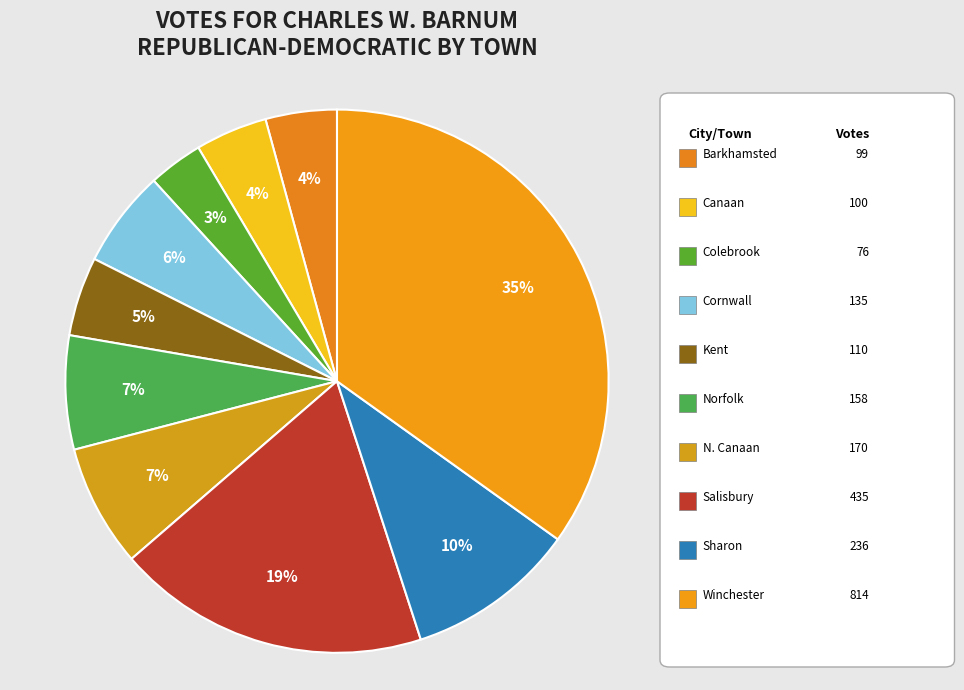

How many segments does this pie chart have?

10